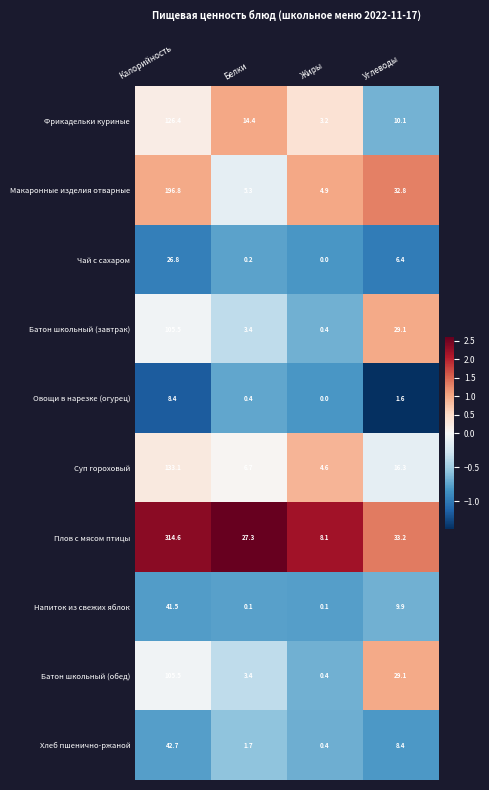

List the labels in order of Чай с сахаром value, largest first.

Калорийность, Углеводы, Белки, Жиры